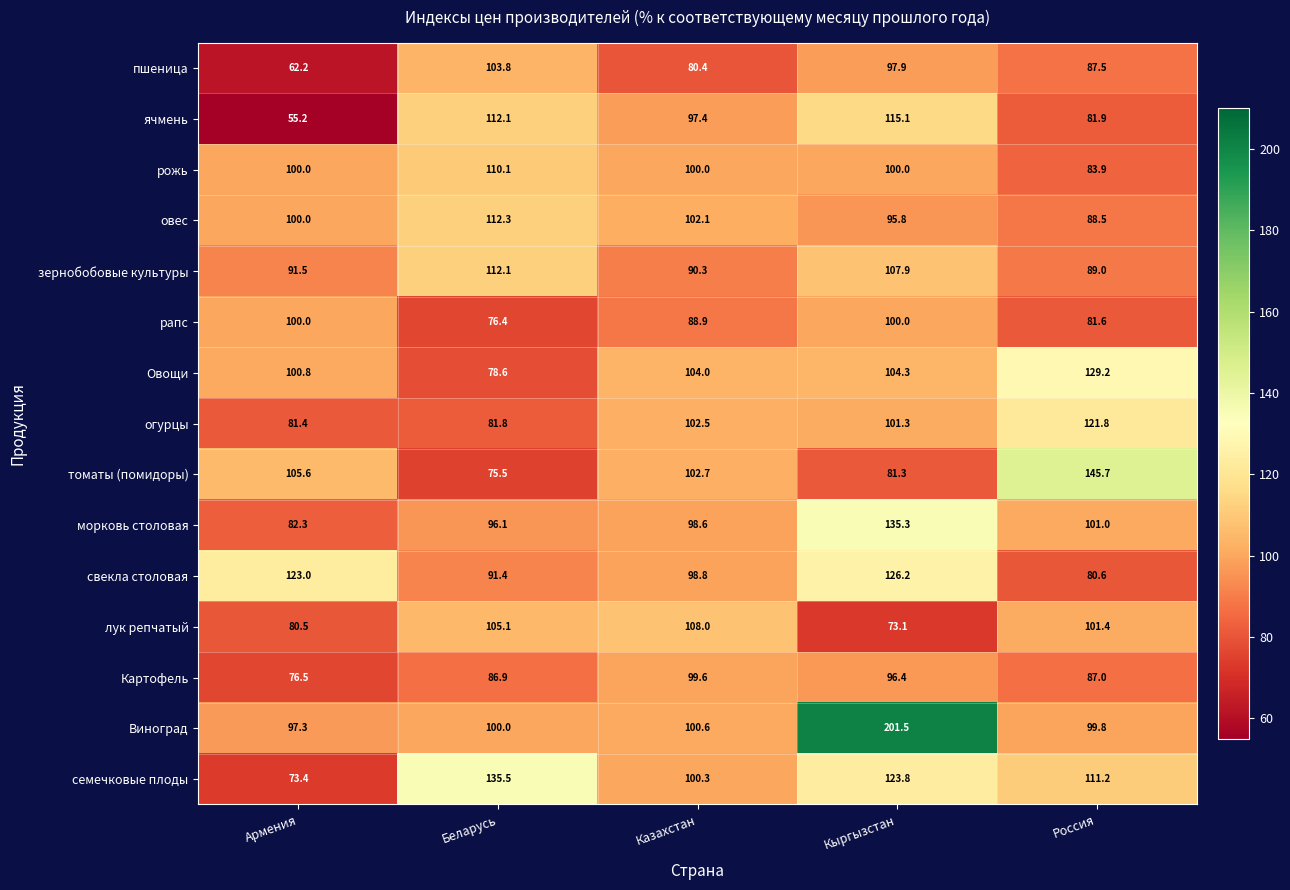

Rank the categories by ячмень value from lowest to highest.

Армения, Россия, Казахстан, Беларусь, Кыргызстан